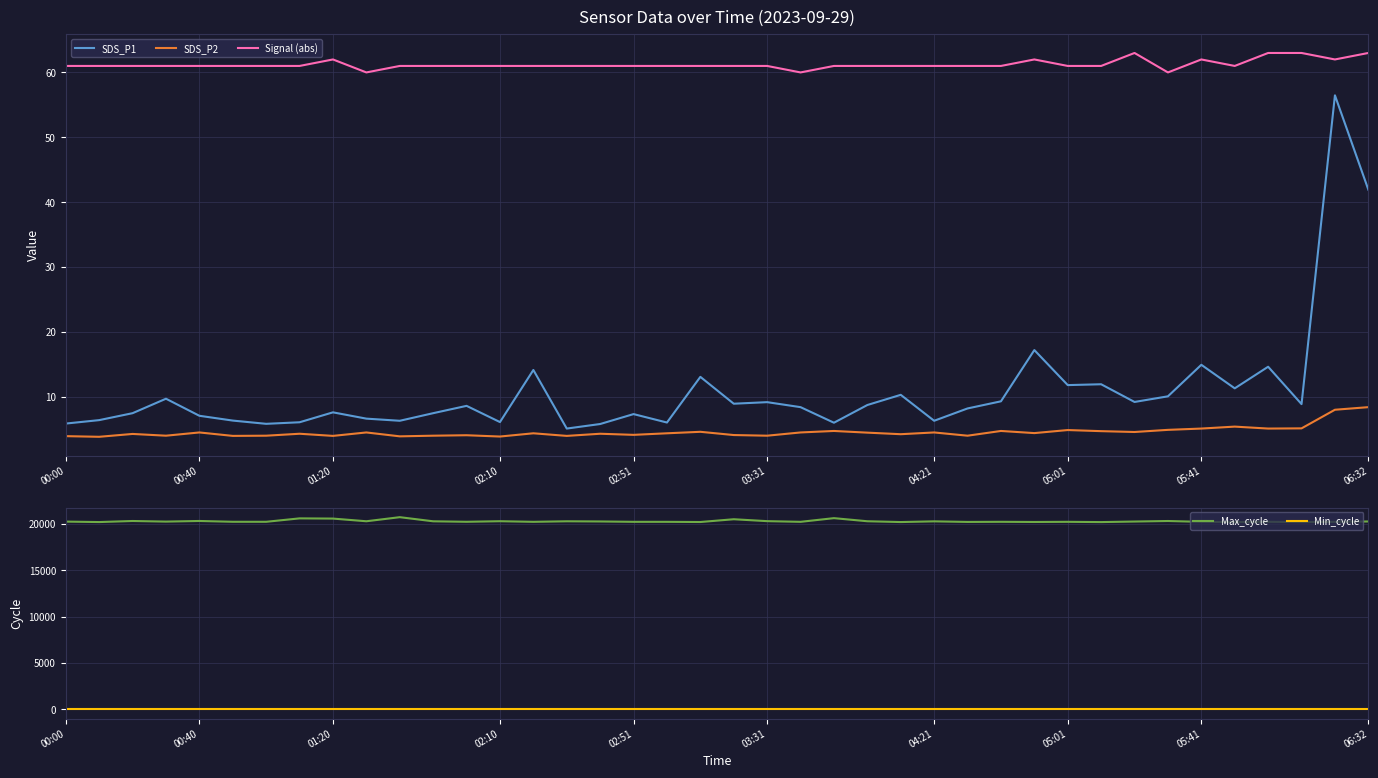

Rank the series by their maximum value, from lowest to highest.

SDS_P2, Min_cycle, SDS_P1, Signal (abs), Max_cycle